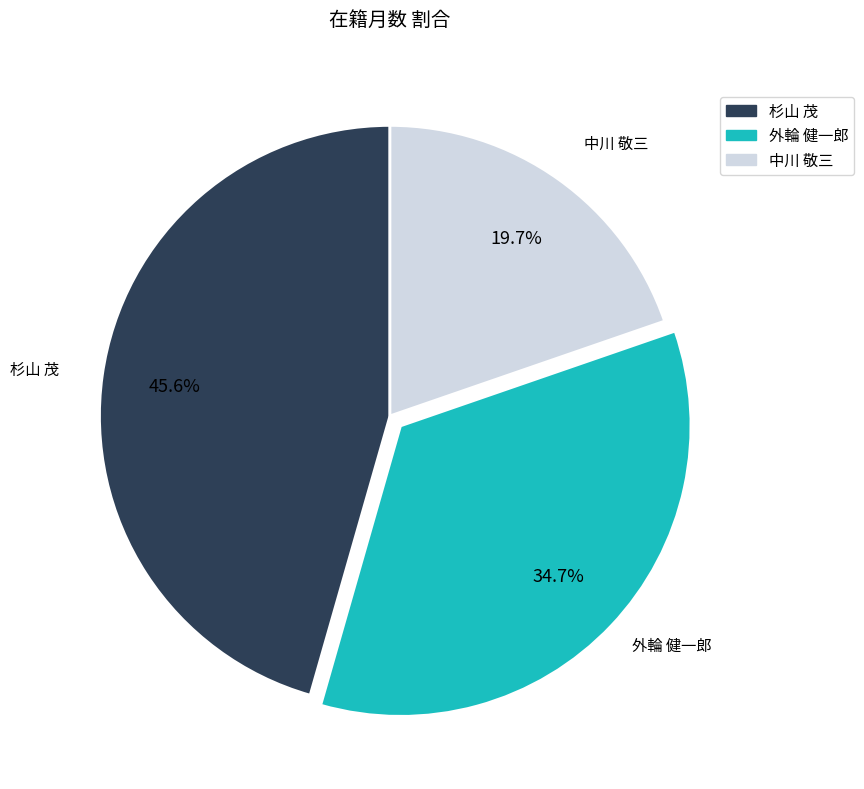

What percentage is the 外輪 健一郎 slice, to the nearest percent?

35%